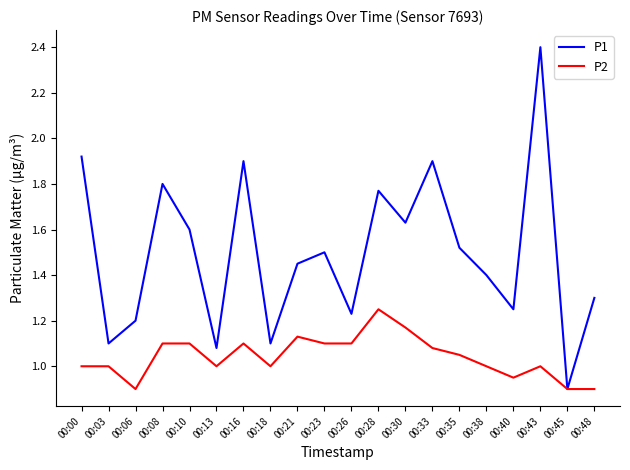

Which category has the lowest value in the P1 series?

00:45